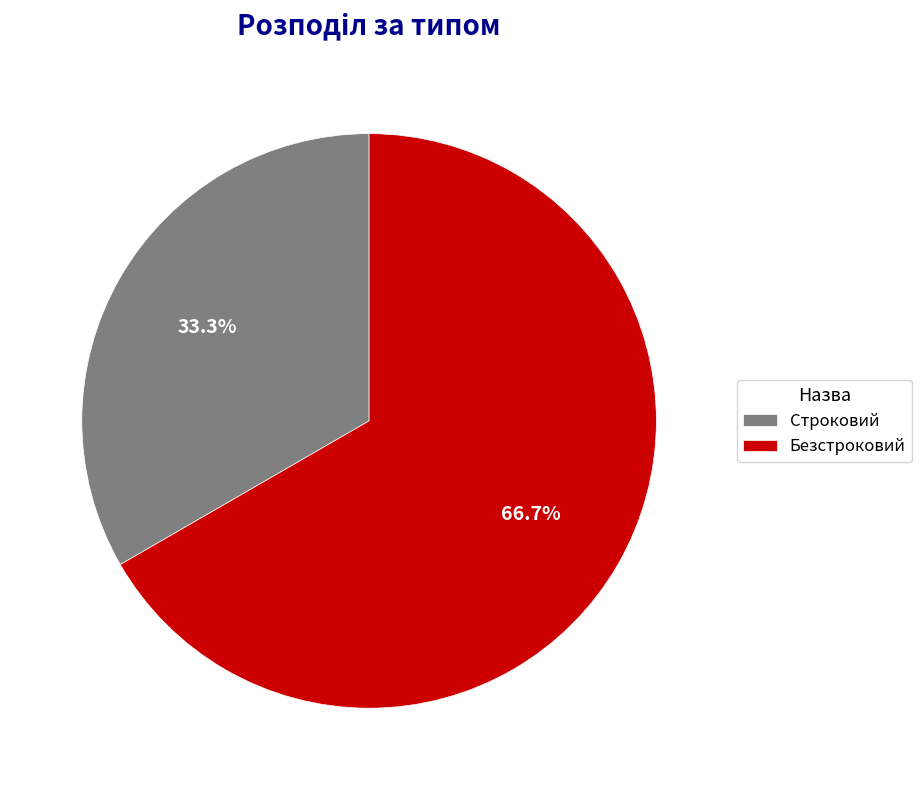

How many slices are in this pie chart?

2